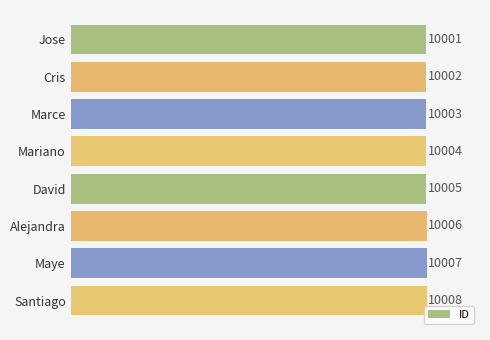

How many bars are there in total?

8